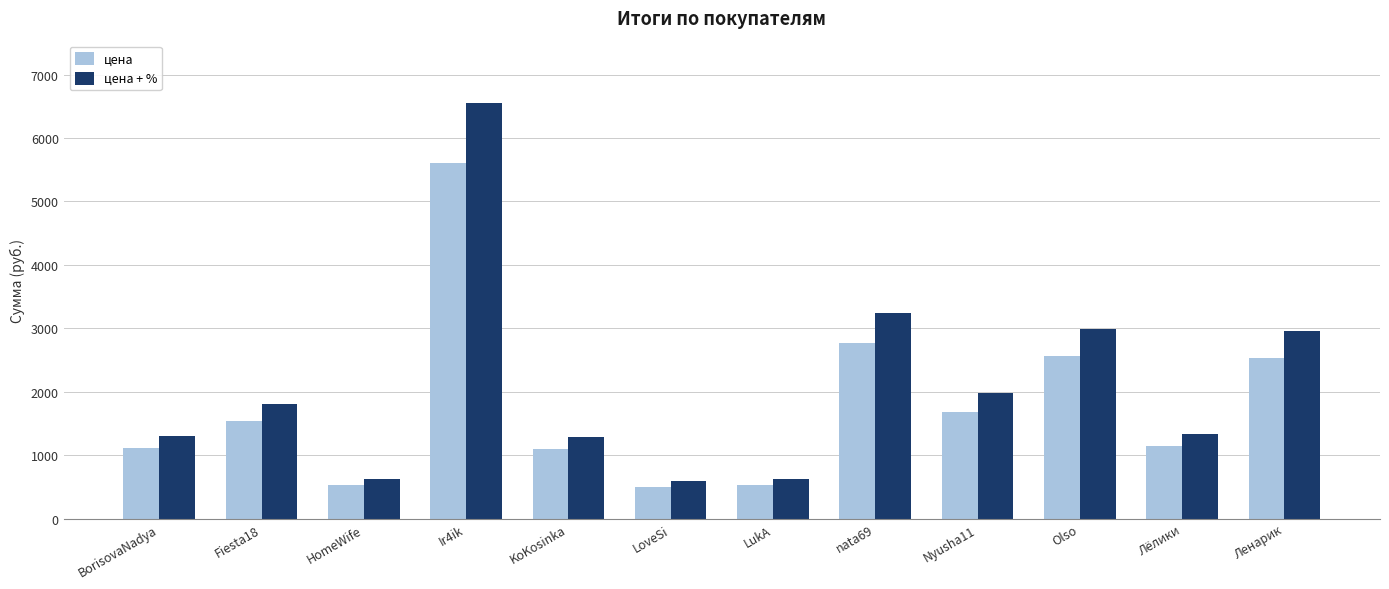

Is the value of цена at LukA greater than the value of цена + % at HomeWife?

No